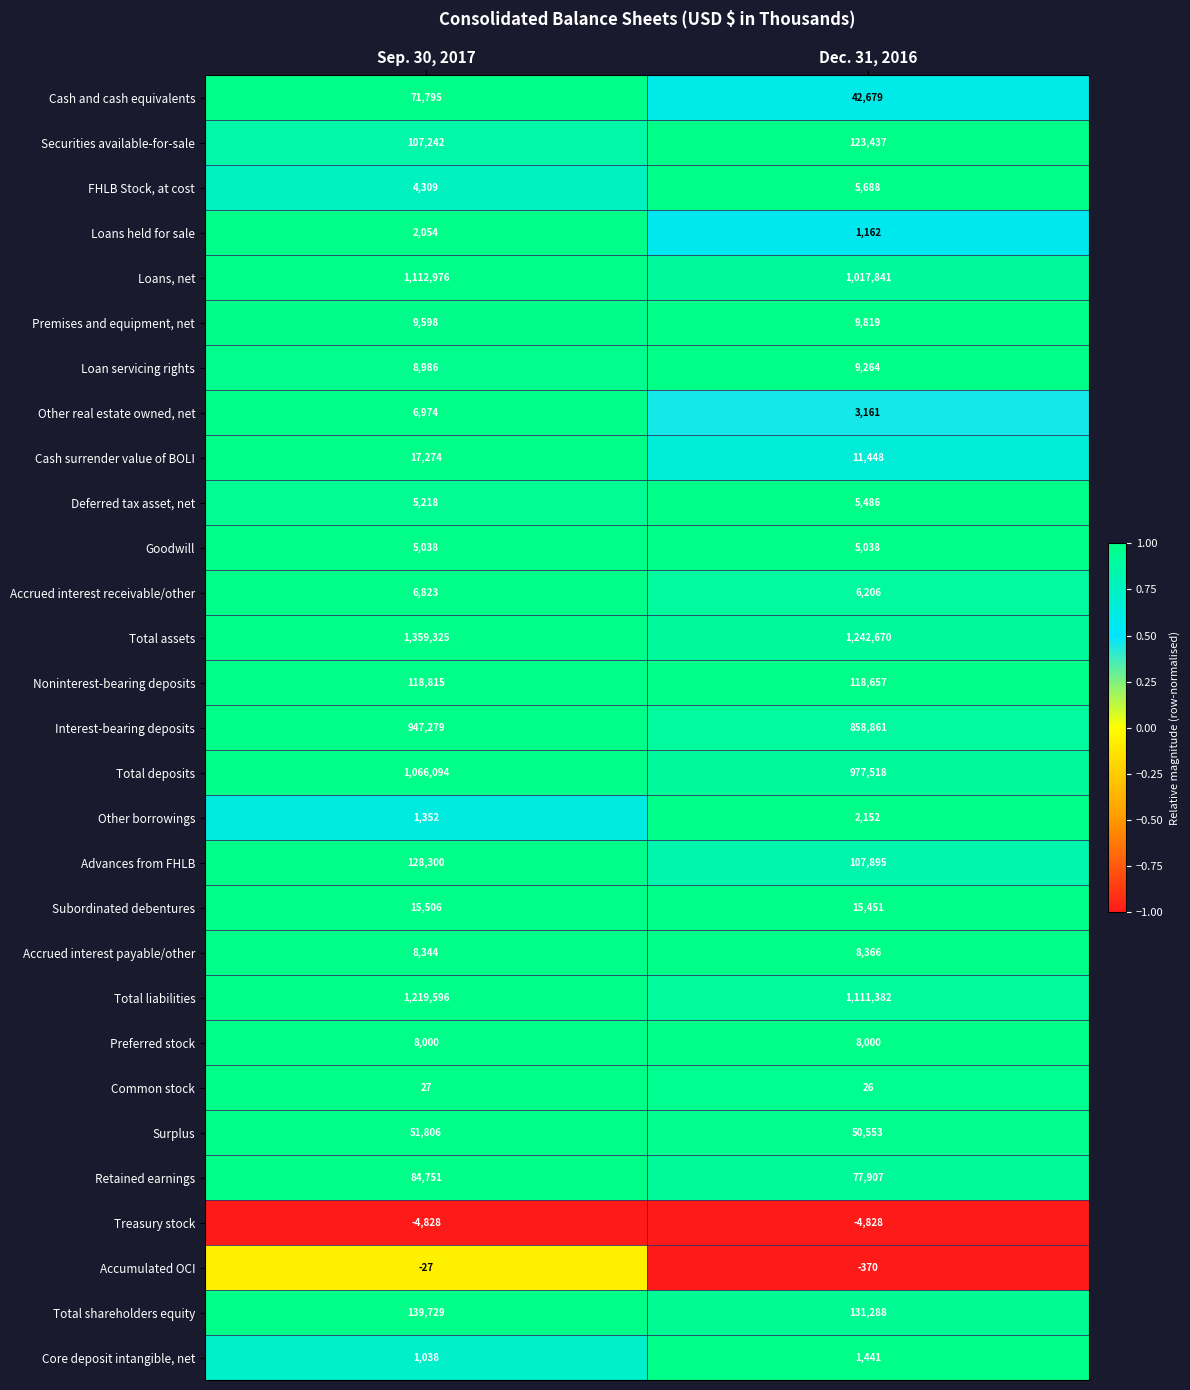

What is the sum of all Accrued interest receivable/other values?

13029